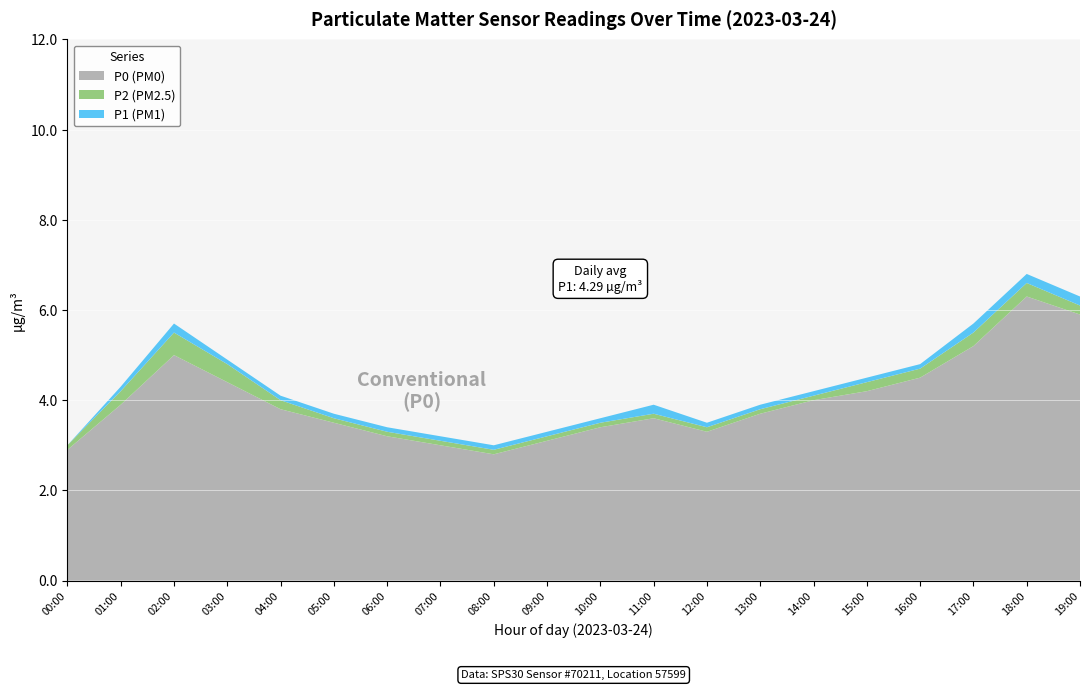

Reading left to right, extract all data points from this chart.

P0: 2.9	3.9	5.0	4.4	3.8	3.5	3.2	3.0	2.8	3.1	3.4	3.6	3.3	3.7	4.0	4.2	4.5	5.2	6.3	5.9
P2: 3.0	4.2	5.5	4.8	4.0	3.6	3.3	3.1	2.9	3.2	3.5	3.7	3.4	3.8	4.1	4.4	4.7	5.5	6.6	6.1
P1: 3.0	4.3	5.7	4.9	4.1	3.7	3.4	3.2	3.0	3.3	3.6	3.9	3.5	3.9	4.2	4.5	4.8	5.7	6.8	6.3